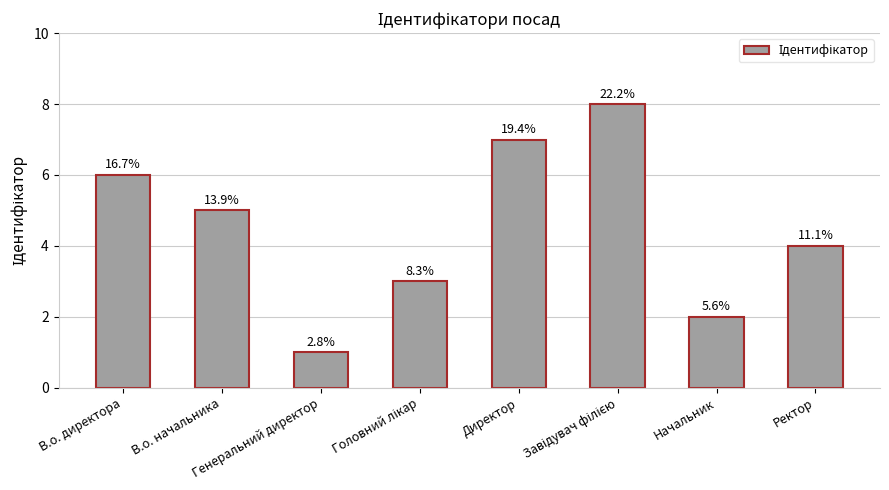

What is the value of the 6th bar from the left?

8